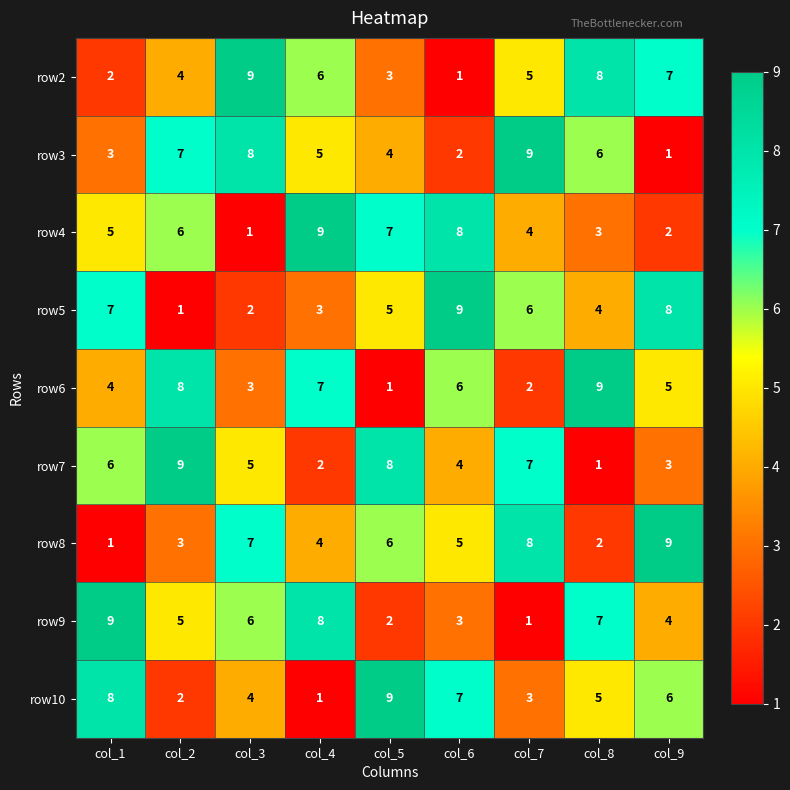

List the labels in order of row4 value, smallest first.

col_3, col_9, col_8, col_7, col_1, col_2, col_5, col_6, col_4